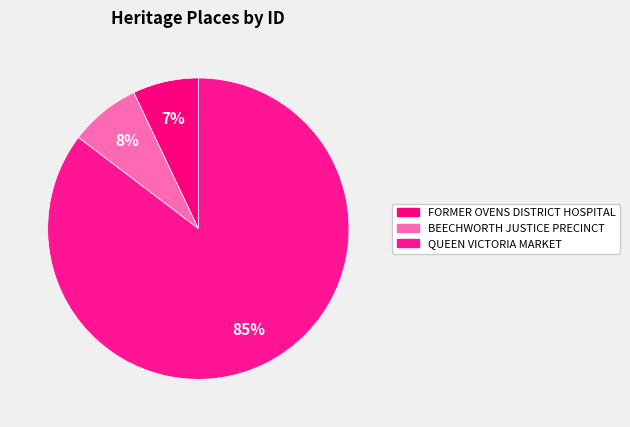

To the nearest percent, what is the average slice percentage?

33%